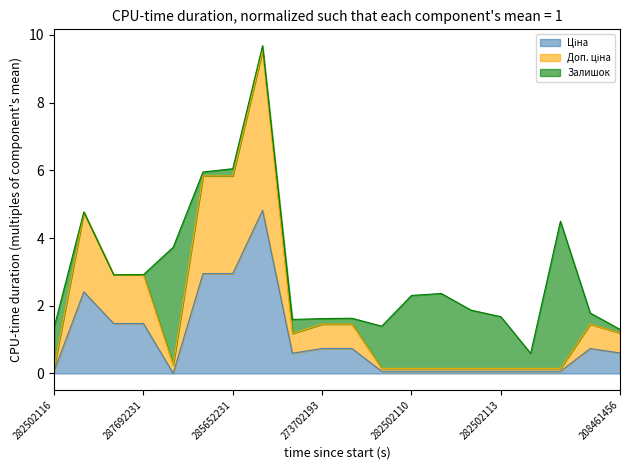

True or false: Ціна and Доп. ціна intersect in this chart.

False